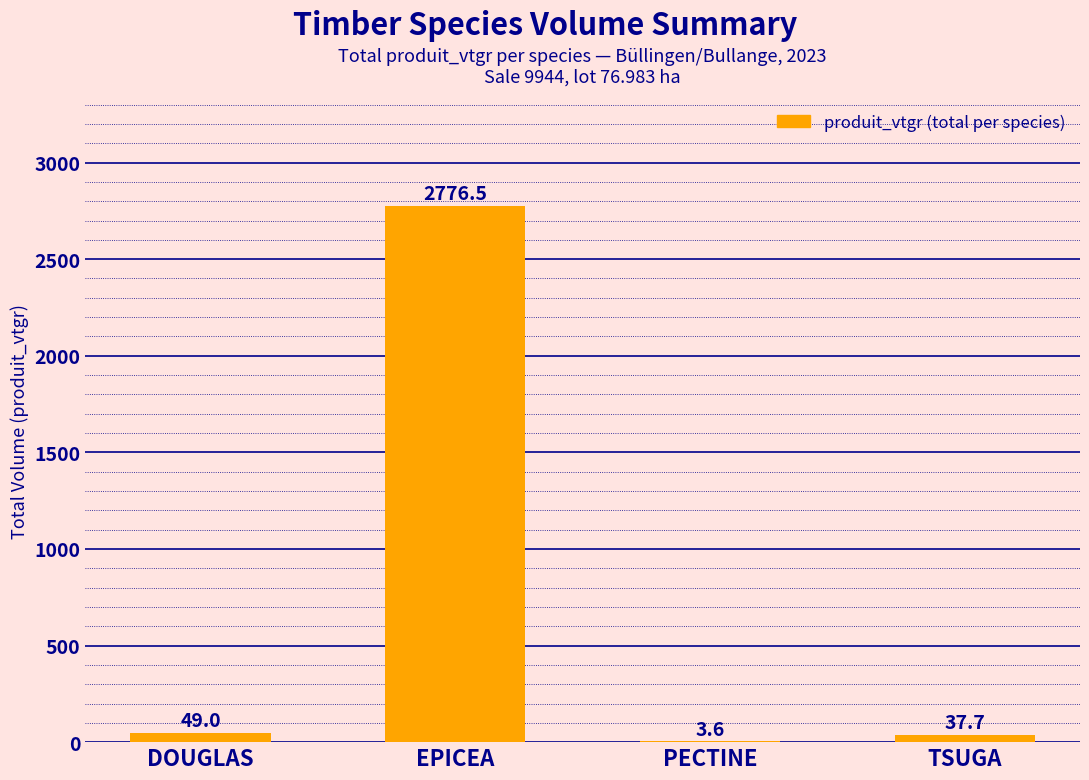

How many categories are shown in the chart?

4